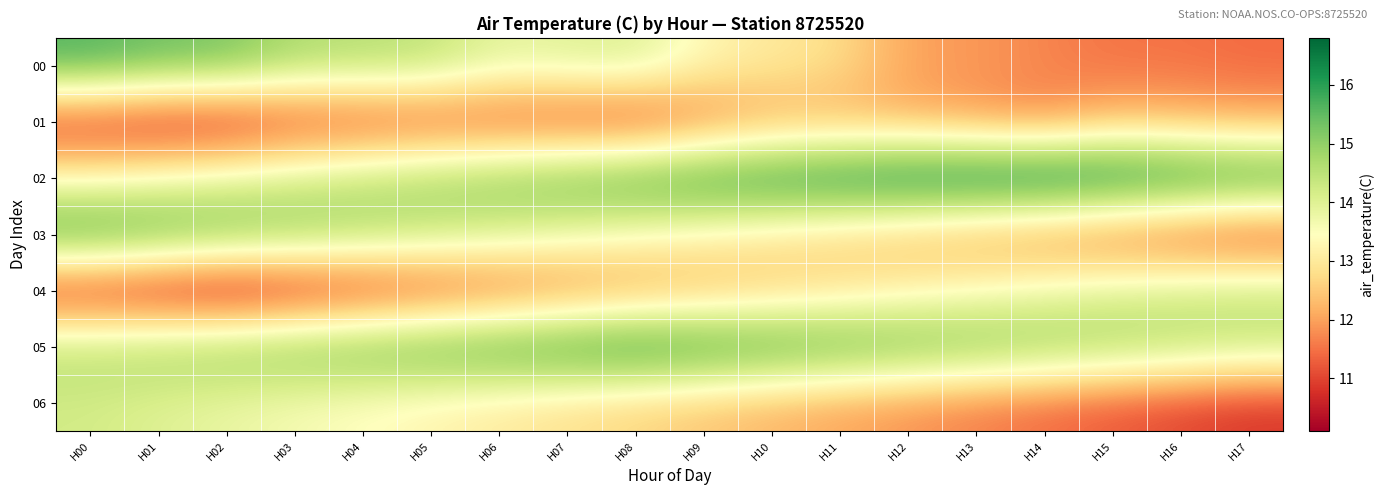

Which category has the lowest value across all series?

H02